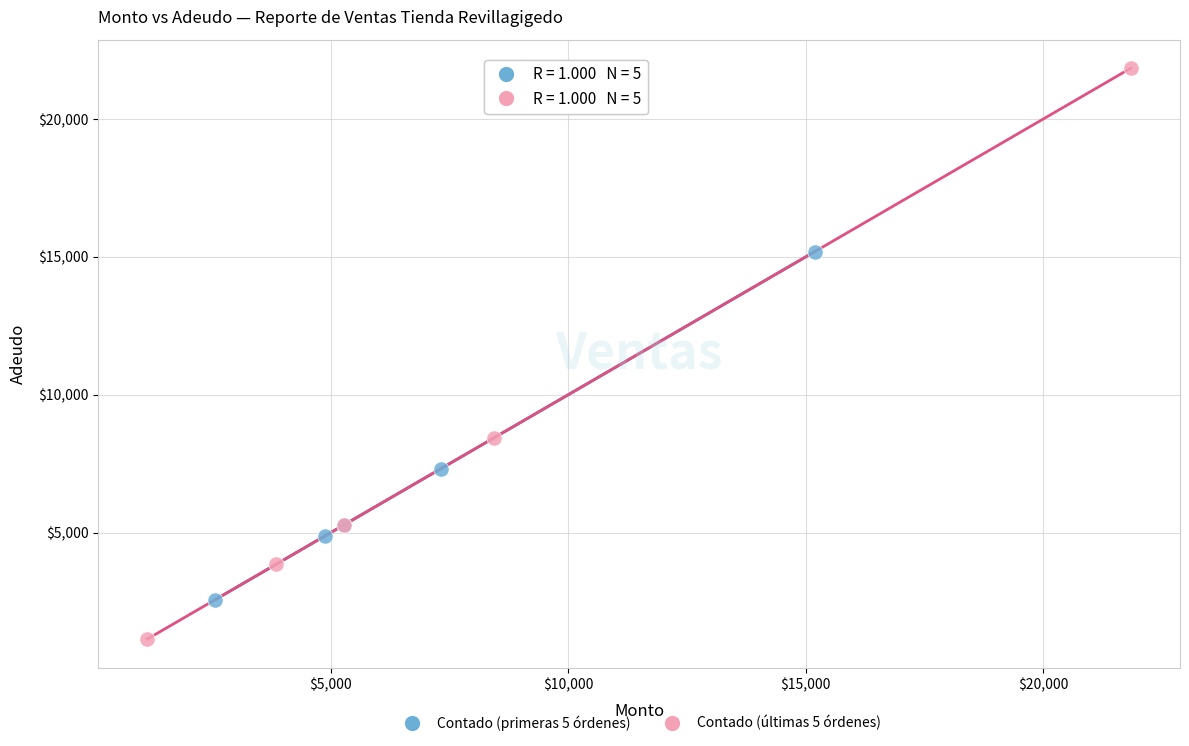

Which series contains the lowest Y value?

Contado (últimas 5 órdenes)